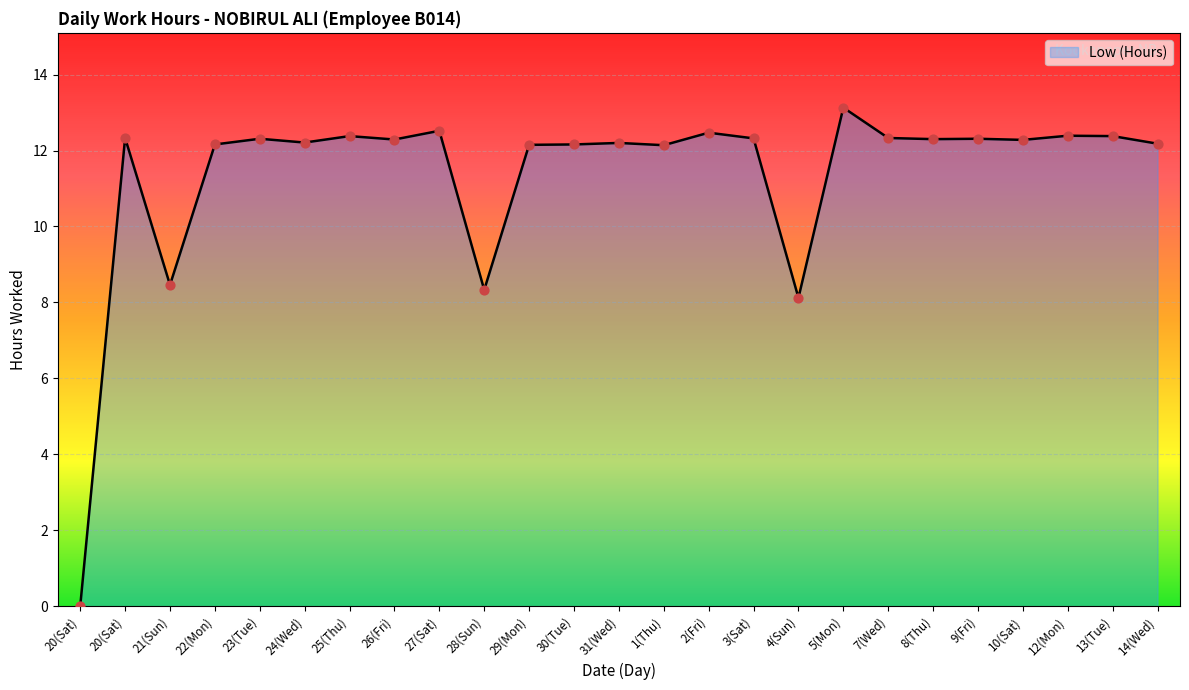

Between 31(Wed) and 13(Tue), which is larger?

13(Tue)